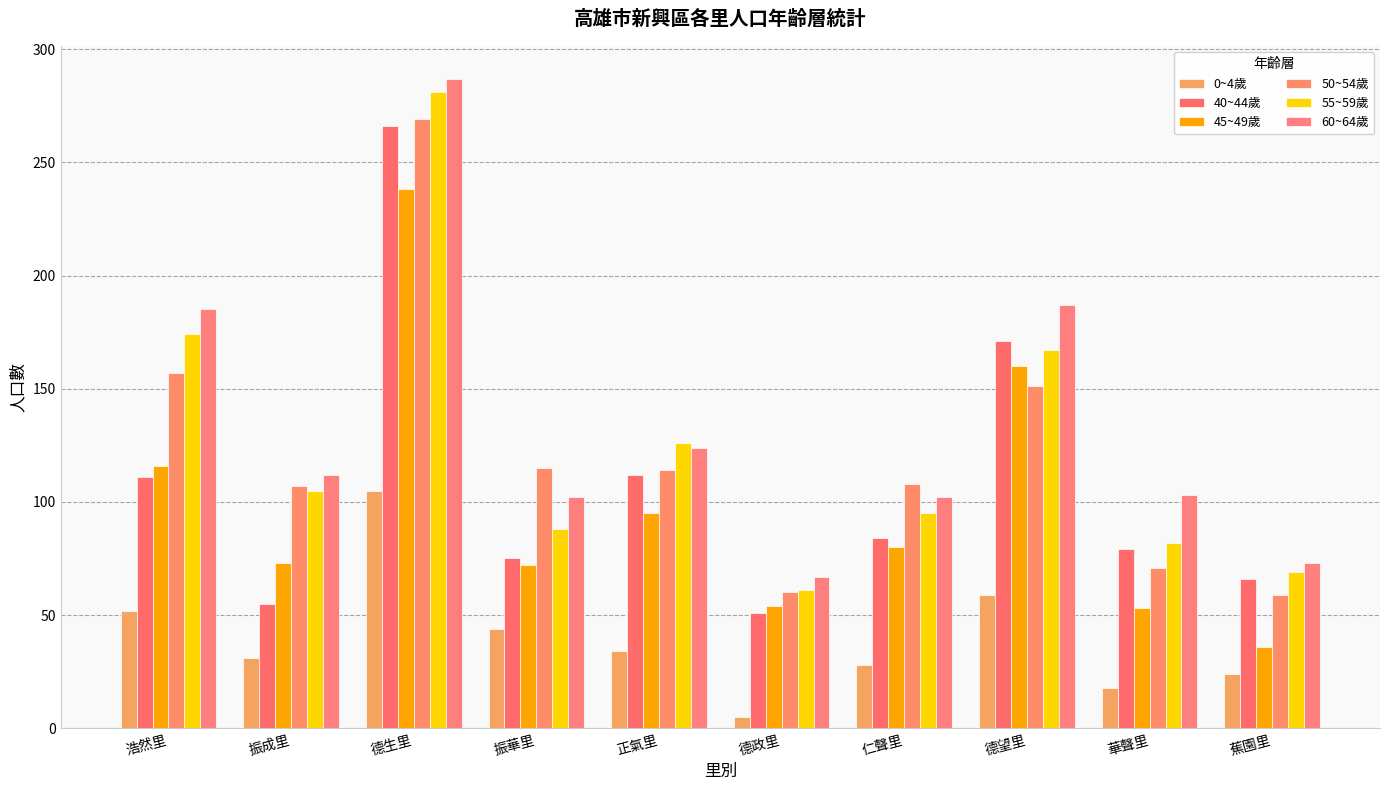

What are all the series names shown in the legend?

0~4歲, 40~44歲, 45~49歲, 50~54歲, 55~59歲, 60~64歲